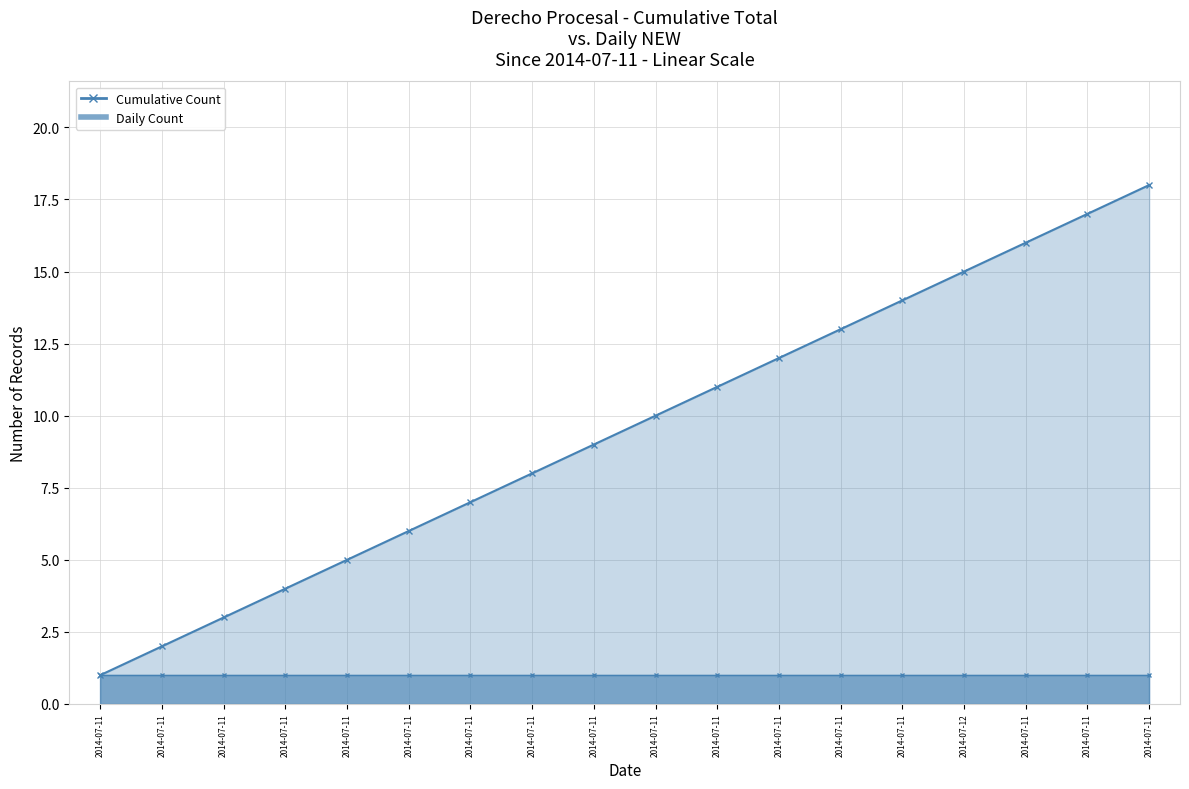

Is it true that the value at 2014-07-11 is 3?

False